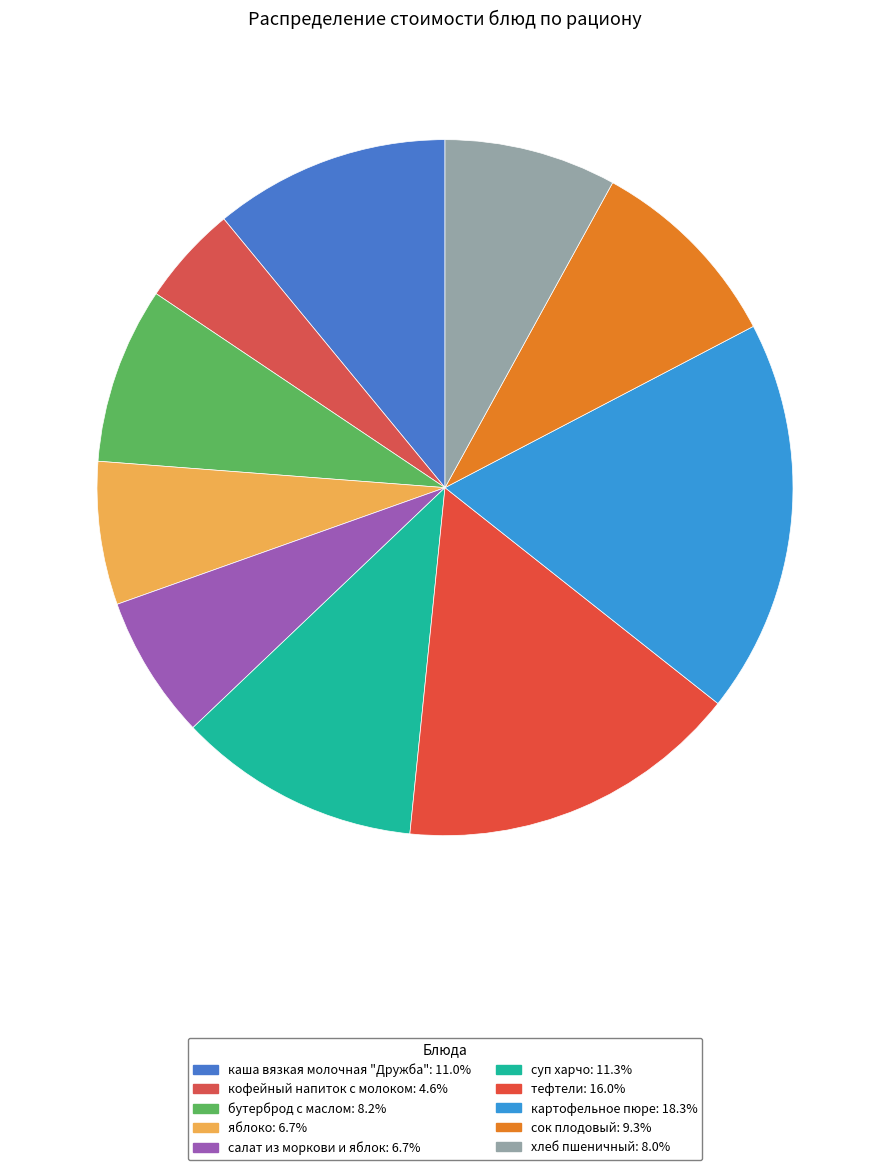

Which category has the smallest portion of the pie?

кофейный напиток с молоком